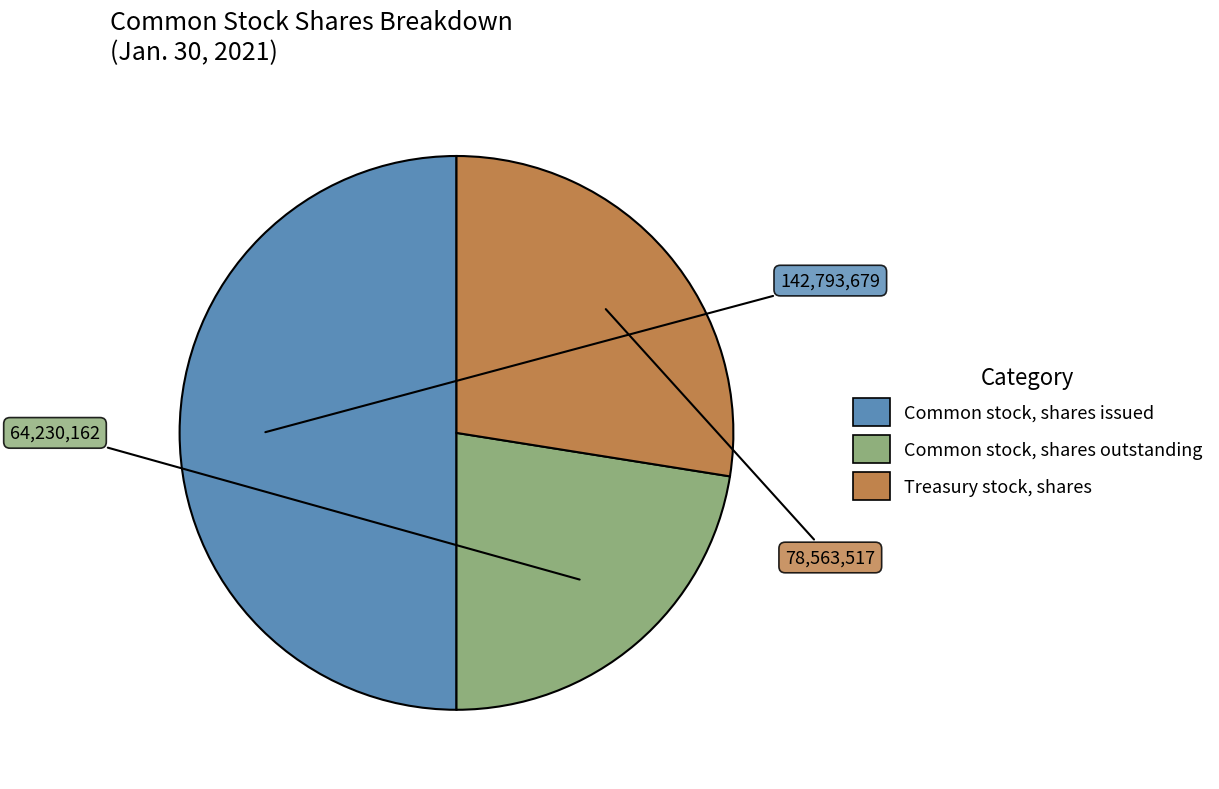

Which slice is the smallest?

Common stock, shares outstanding